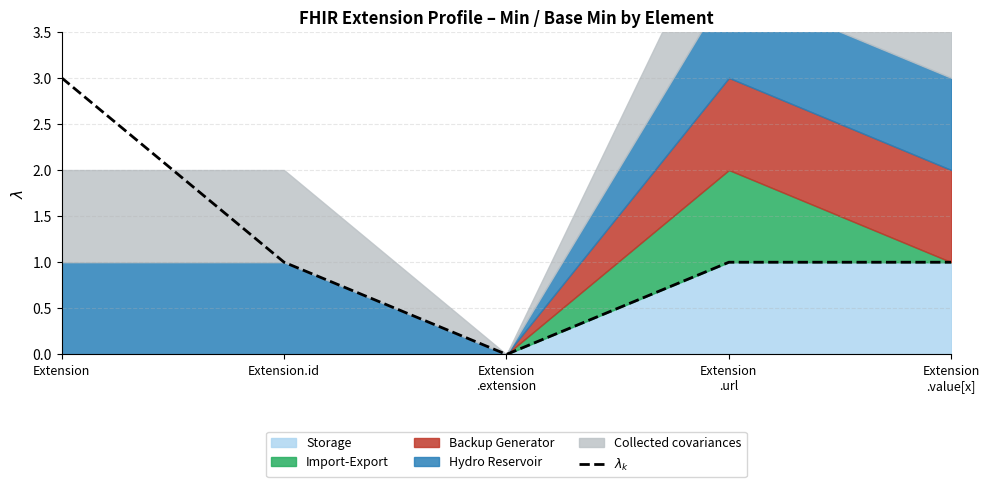

True or false: the data shows 3 at Extension.

True